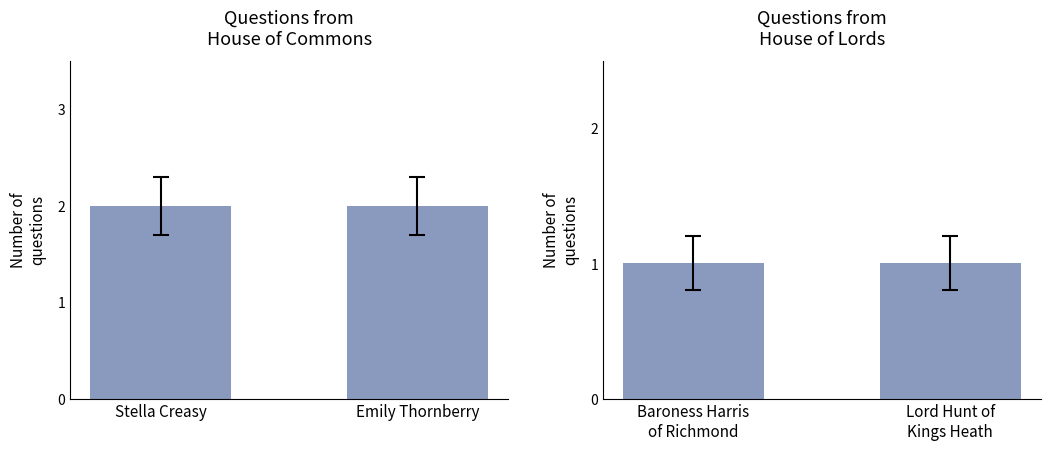

What is the label of the 2nd bar from the left?

Emily Thornberry